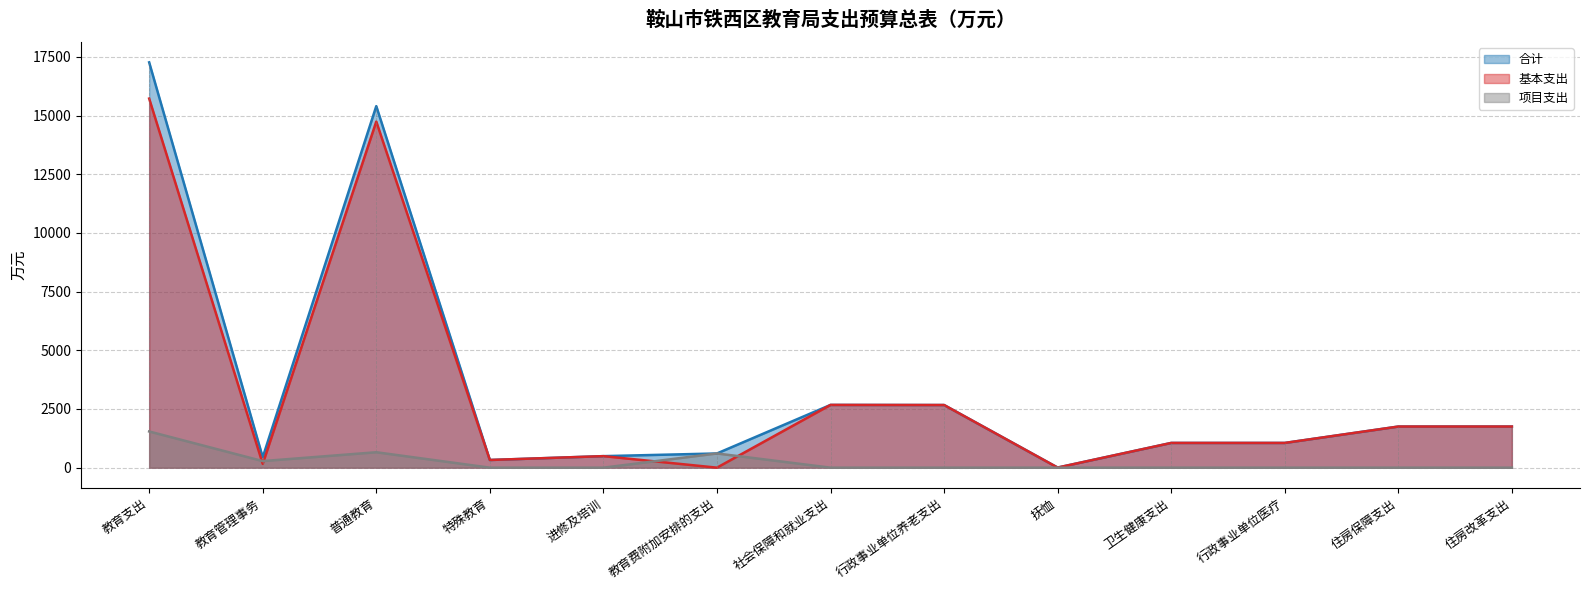

In 基本支出, how many points are higher than both neighbors (excluding endpoints)?

3